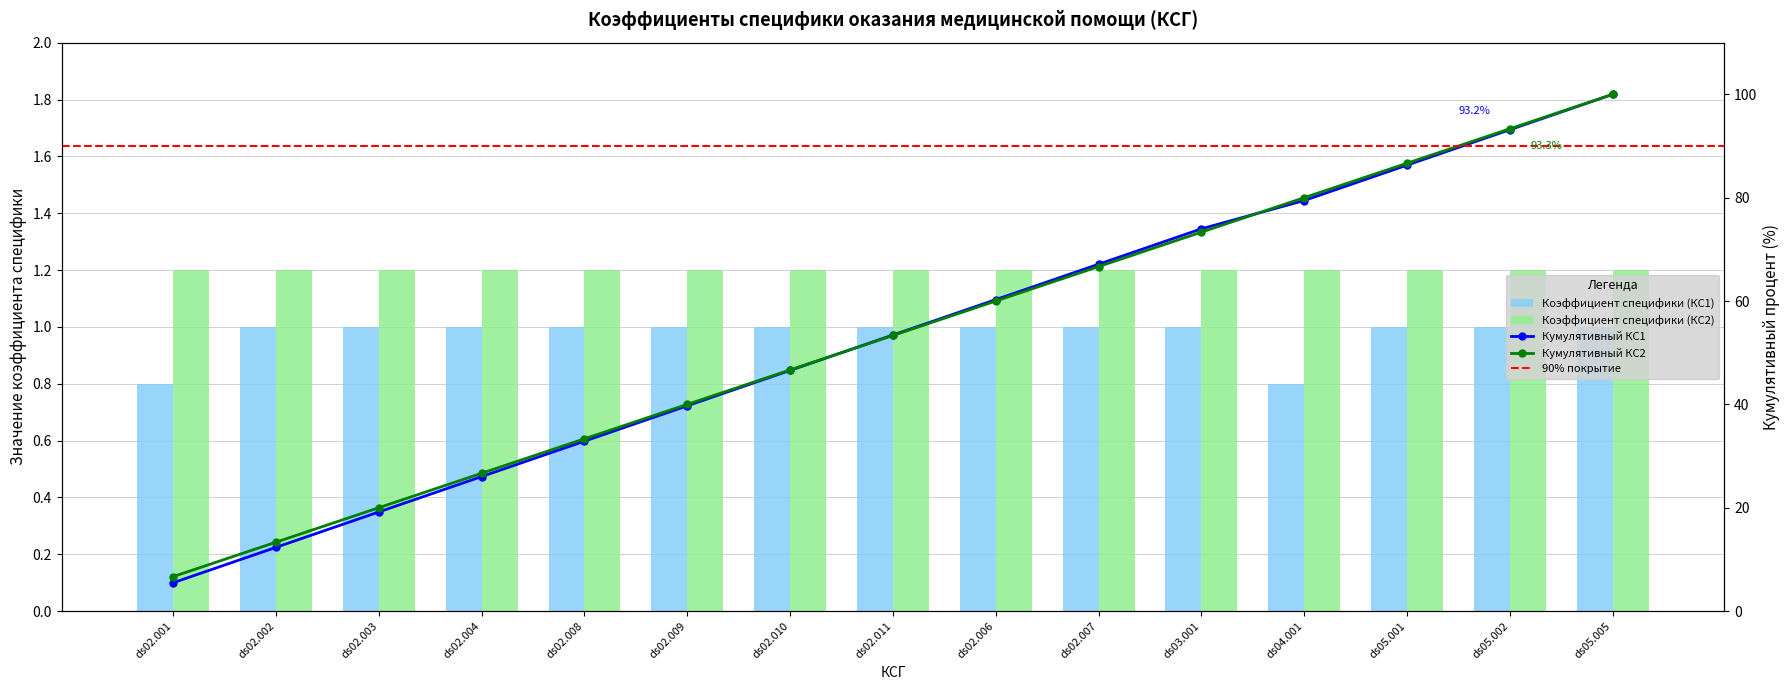

What is the label of the 8th bar from the right?

ds02.011